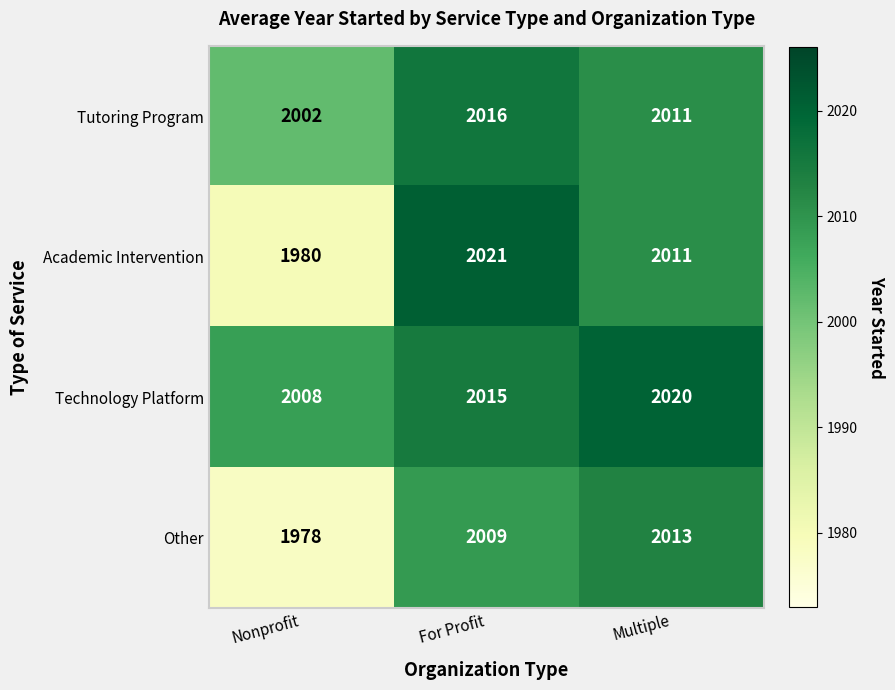

Rank the series by their maximum value, from highest to lowest.

Academic Intervention, Technology Platform, Tutoring Program, Other